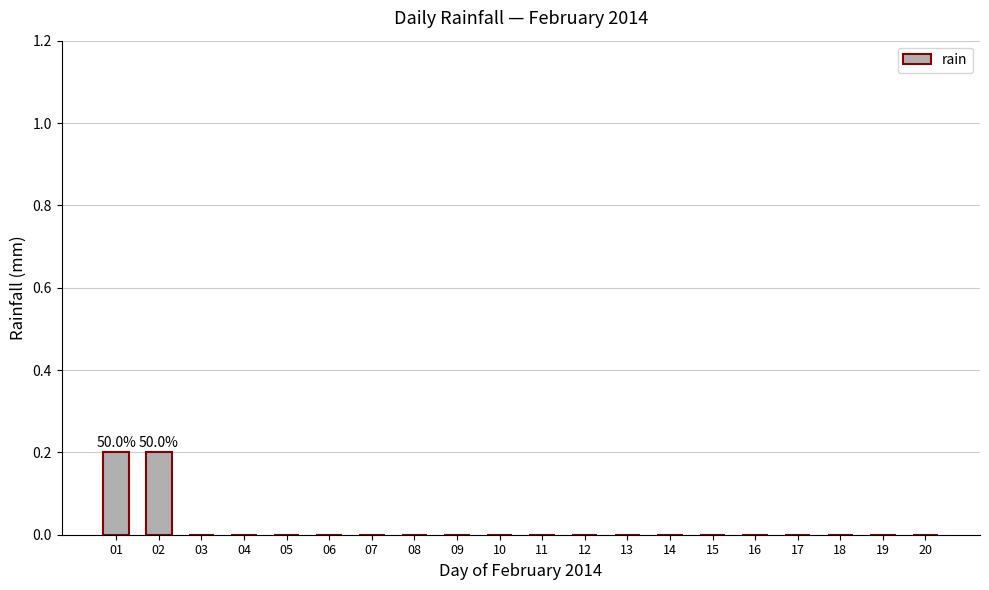

Are the bars horizontal?

No